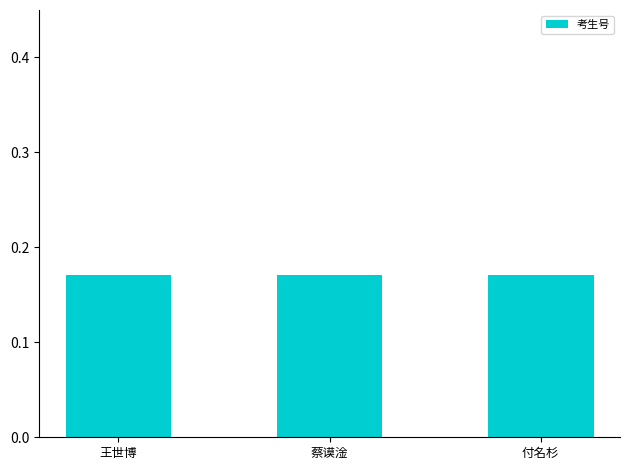

How many values are between 0 and 1?

3